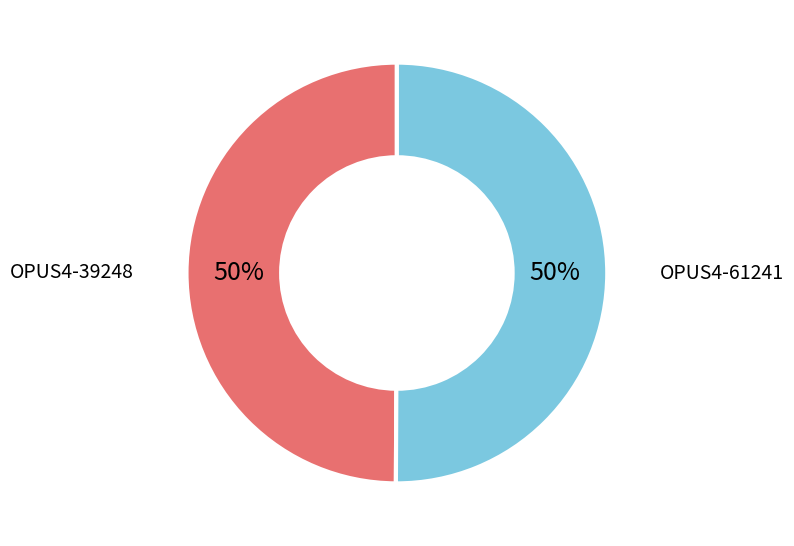

Is the sum of OPUS4-61241 and OPUS4-39248 greater than half?

Yes